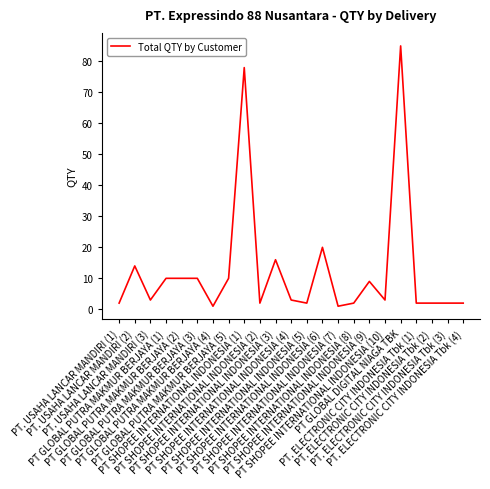

Approximately how many times larger is the value at PT SHOPEE INTERNATIONAL INDONESIA (10) compared to PT GLOBAL PUTRA MAKMUR BERJAYA (1)?

0.3